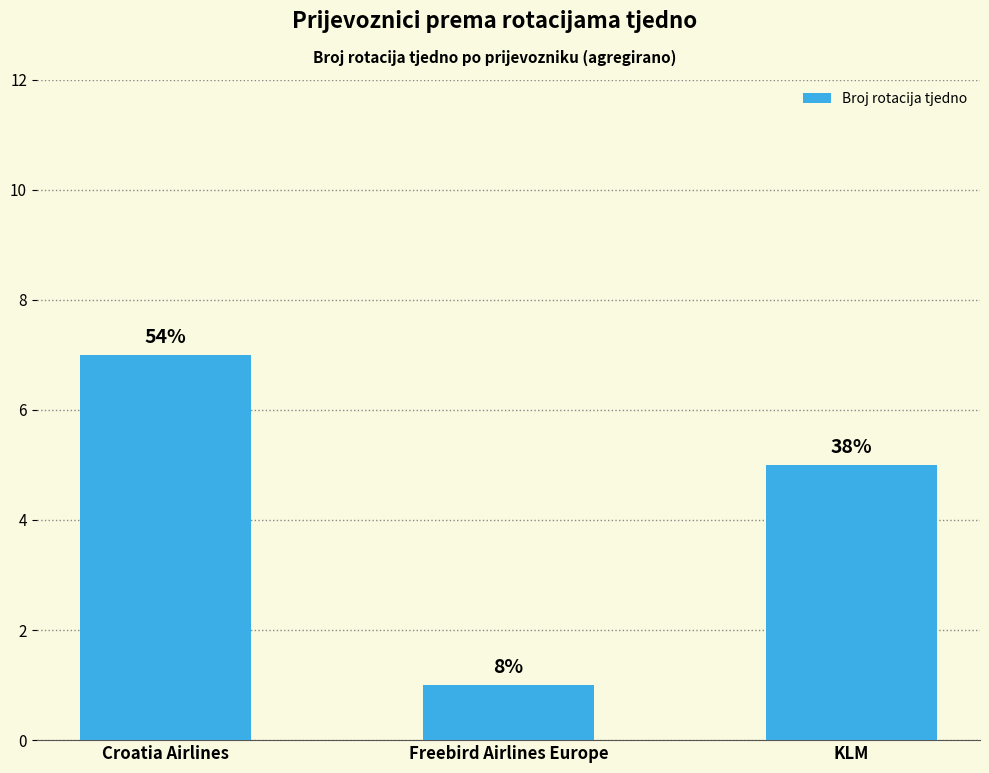

How many bars are there in total?

3